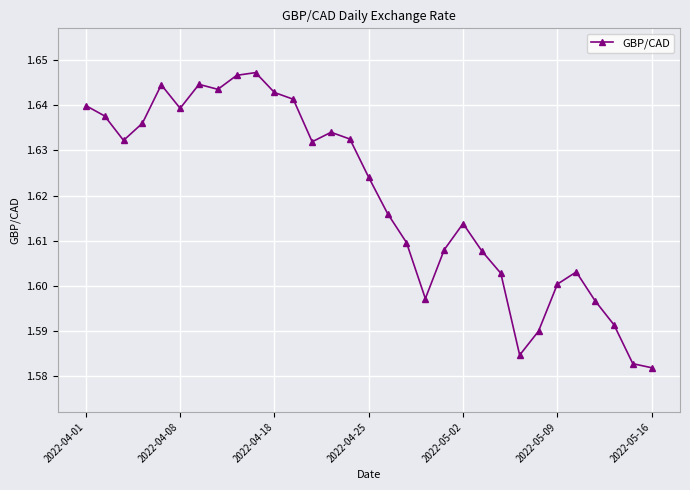

What is the sum of all values?

50.2